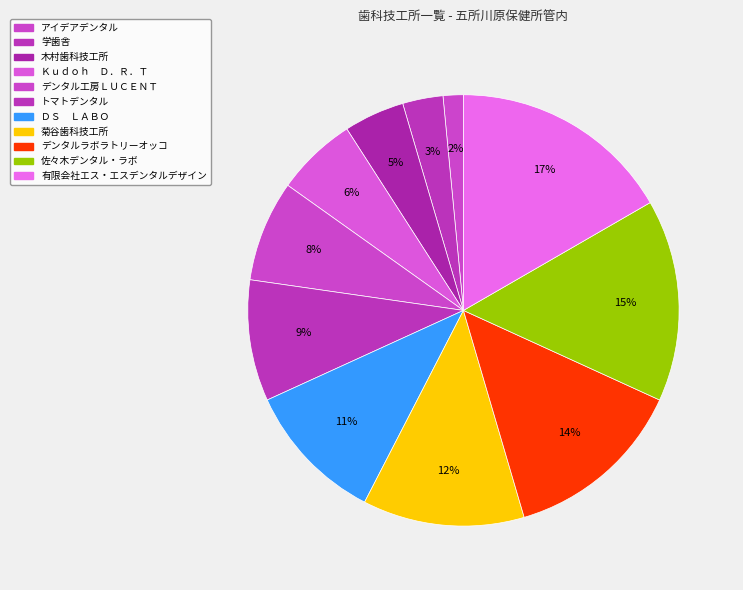

How many segments does this pie chart have?

11